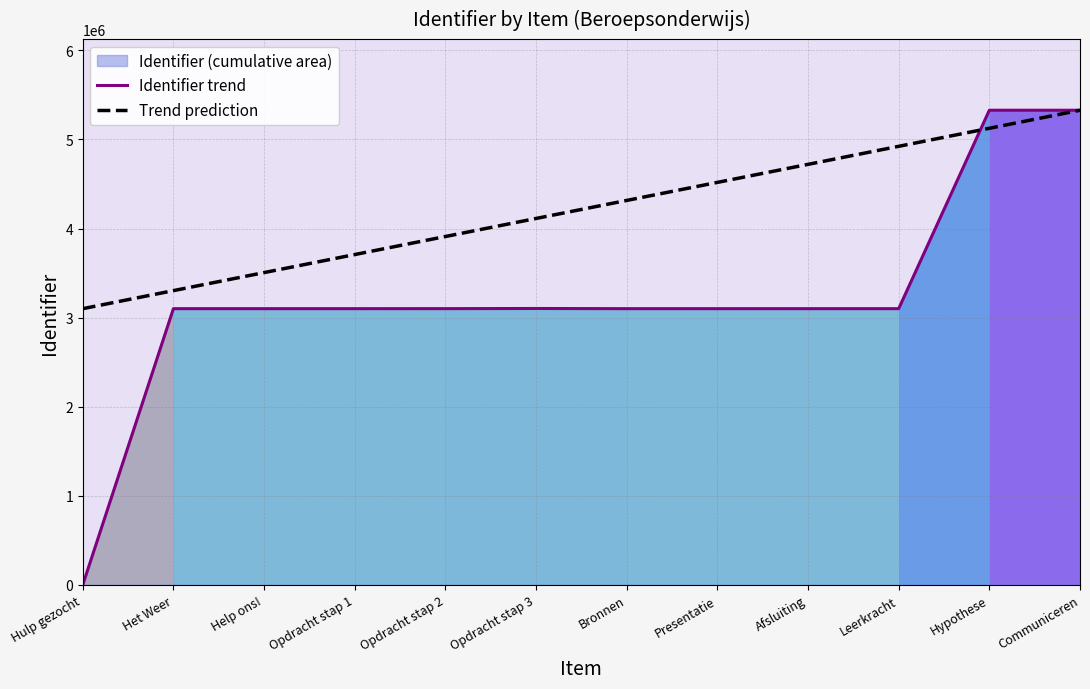

The value of Trend prediction at Presentatie is 2477666.6. True or false?

False